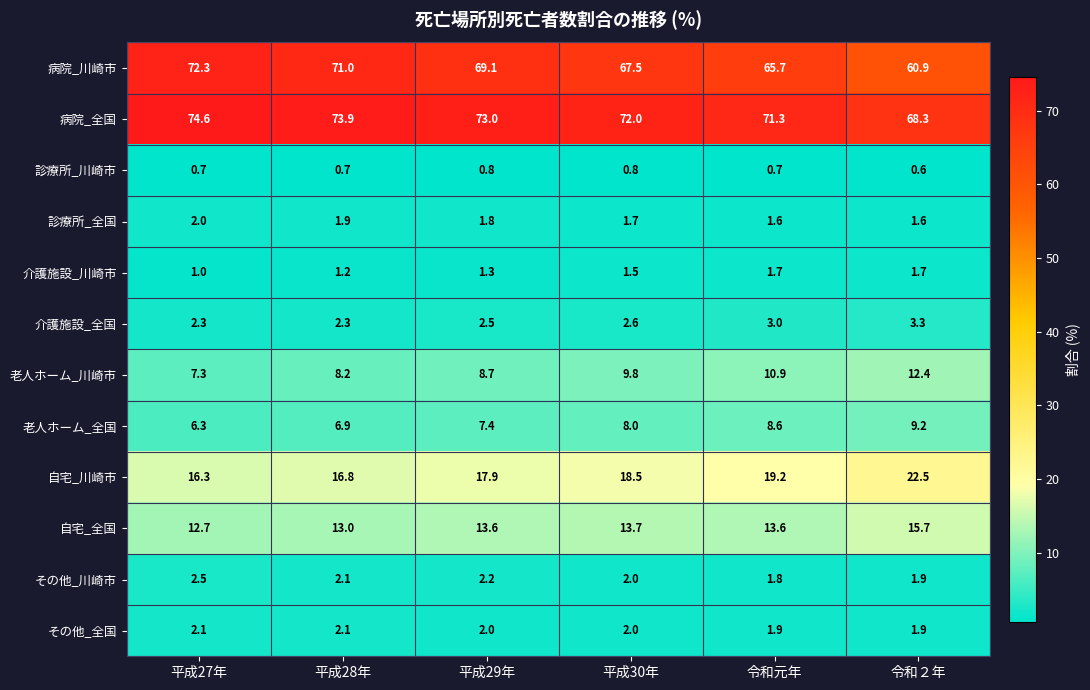

Between 平成30年 and 令和２年, which series saw the biggest shift?

病院_川崎市